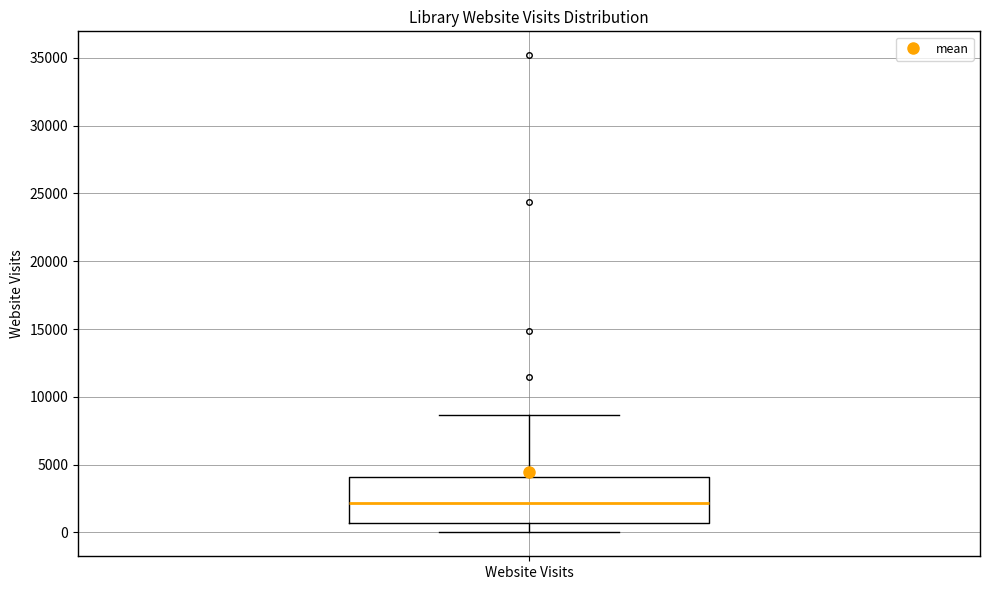

Read this box plot against the y-axis: the position of the median line, the range covered by the box, and the ends of both whiskers. The values are not printed on the chart, so give them approximately, as read against the axis.

median 2000, box 500 to 4000, whiskers 0 to 8500